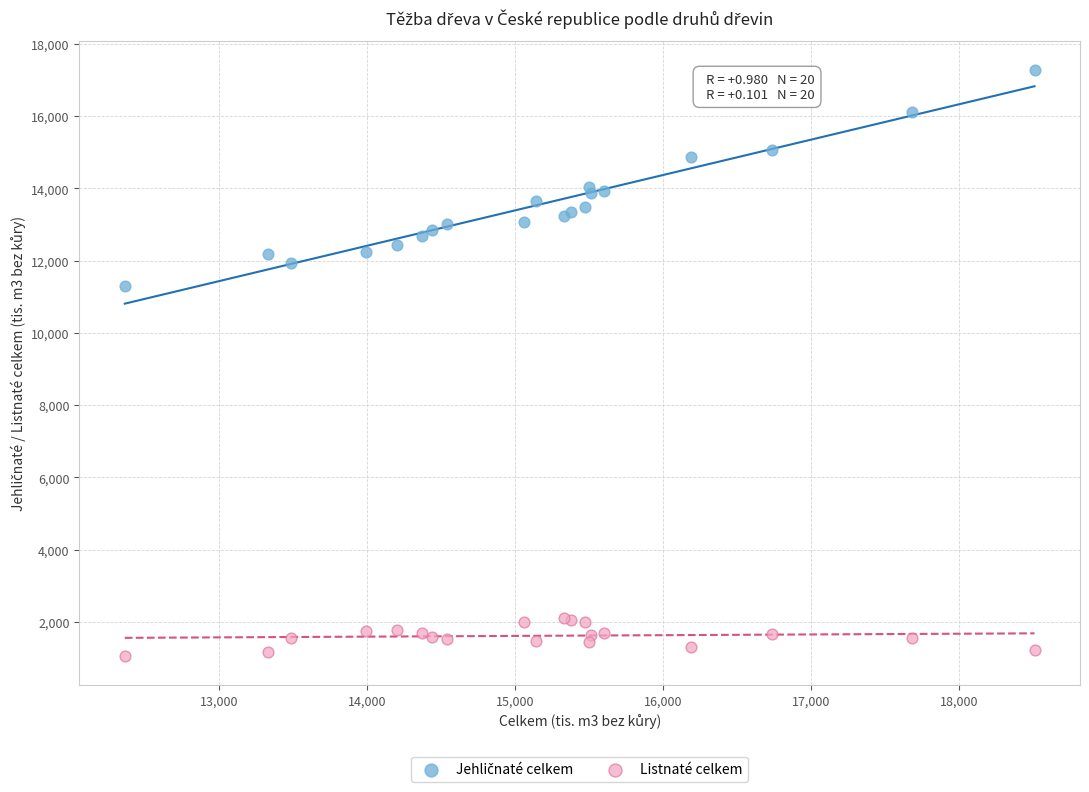

Which series reaches the minimum Y coordinate?

Listnaté celkem